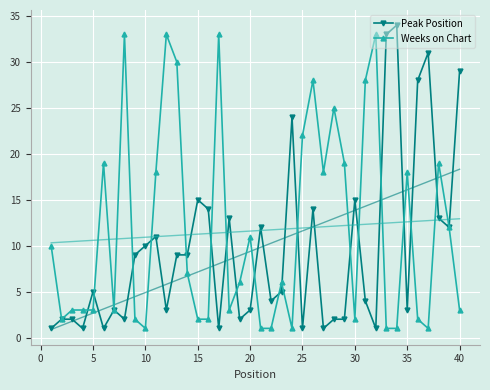

What is the average value of the Weeks on Chart series?

12